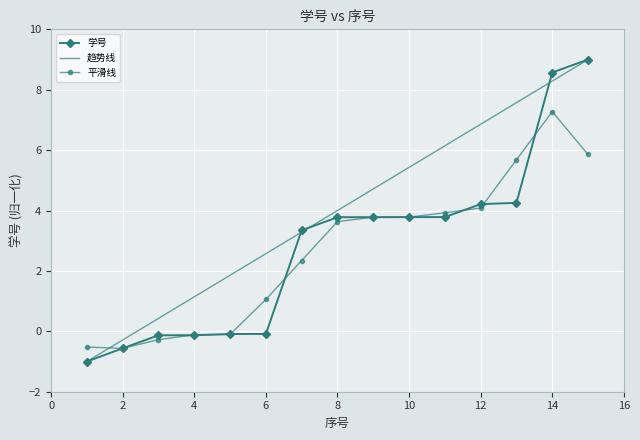

What is the minimum value for 趋势线?

-1.0